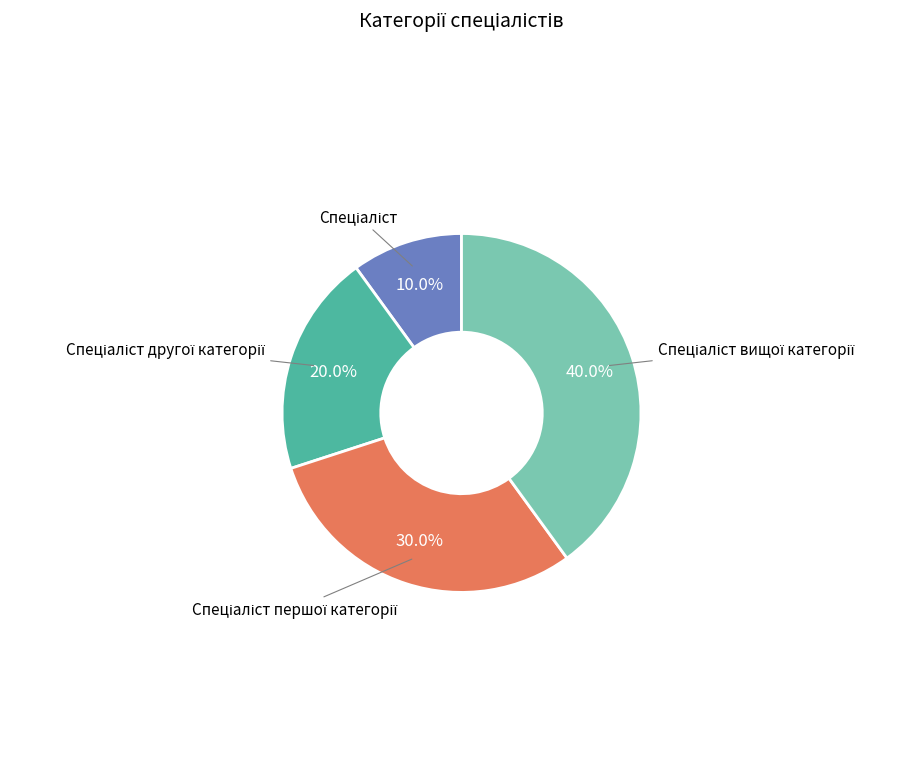

Is there a majority slice in this chart?

No